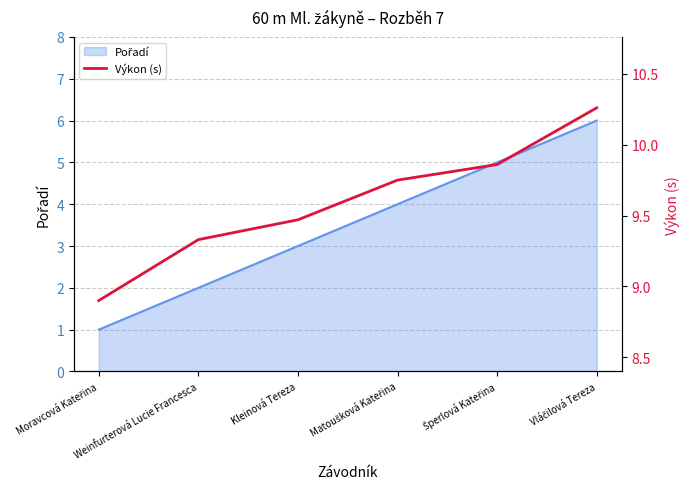

Reading left to right, list all the values displayed in this chart.

Moravcová Kateřina=8.9	Weinfurterová Lucie Francesca=9.3	Kleinová Tereza=9.5	Matoušková Kateřina=9.8	Šperlová Kateřina=9.9	Vláčilová Tereza=10.3